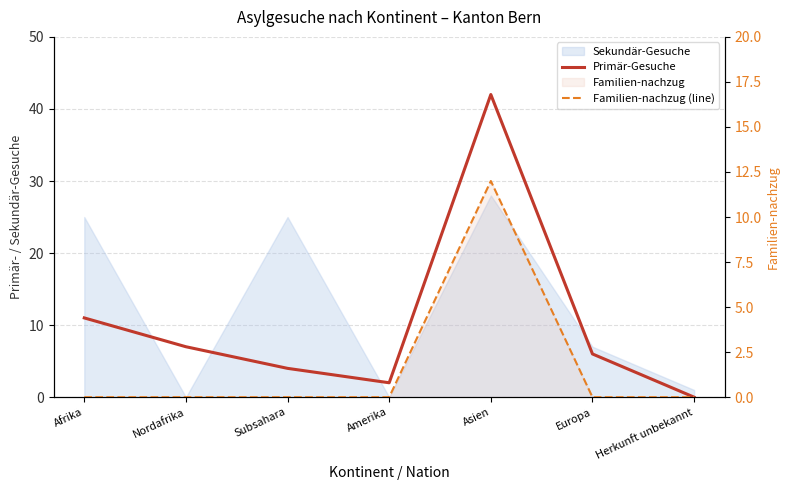

At which label does Primär-Gesuche reach its minimum?

Herkunft unbekannt